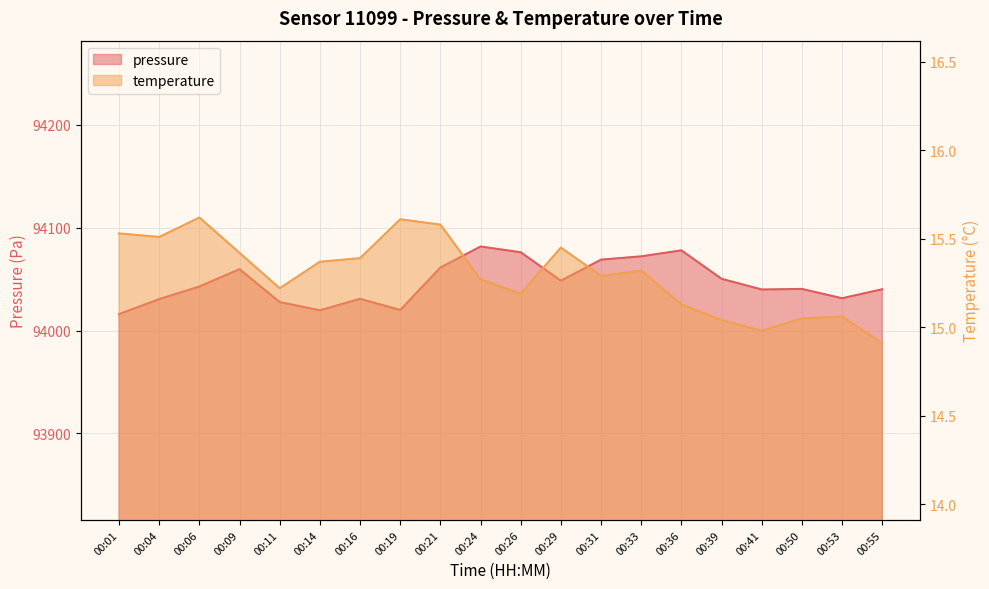

Which series has the largest total across all categories?

pressure